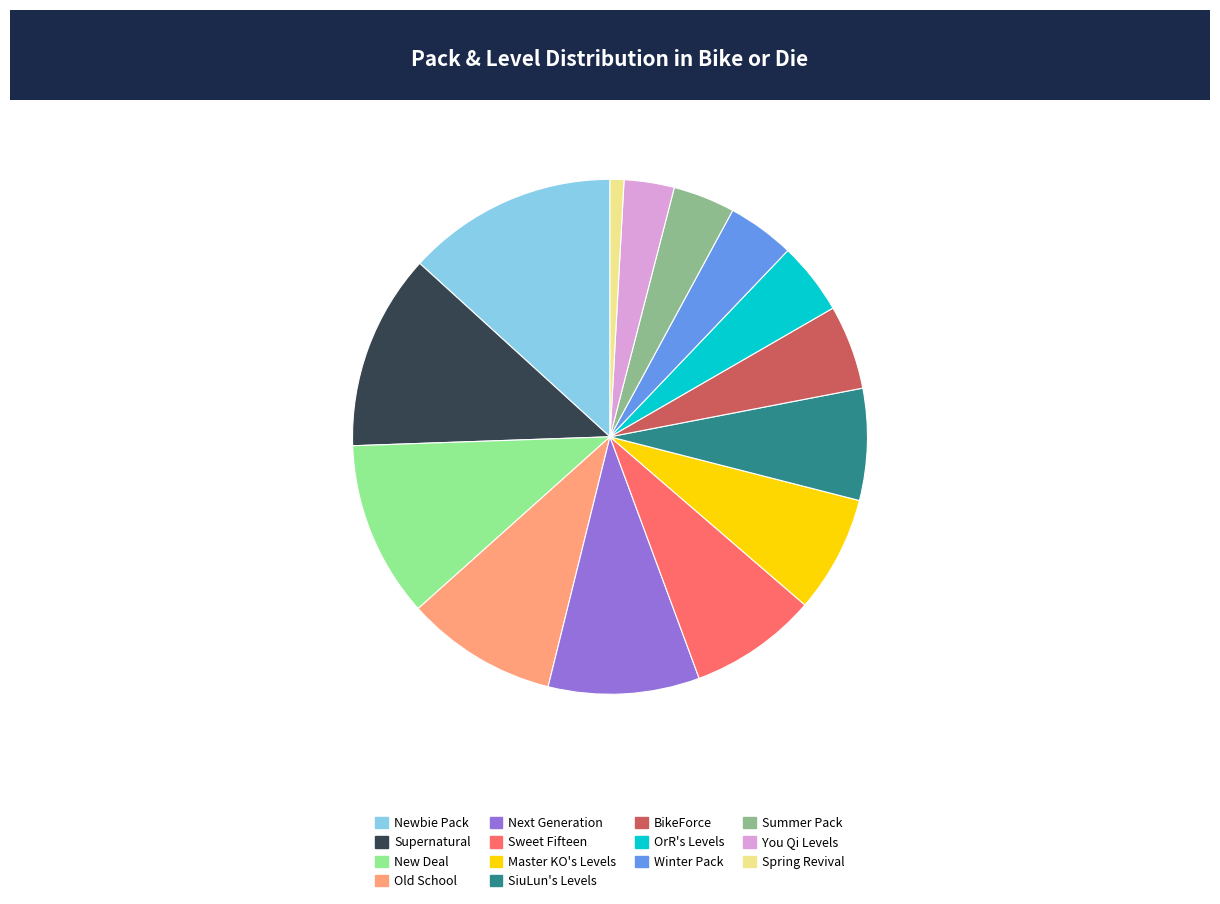

True or false: New Deal accounts for 11% of the total.

True